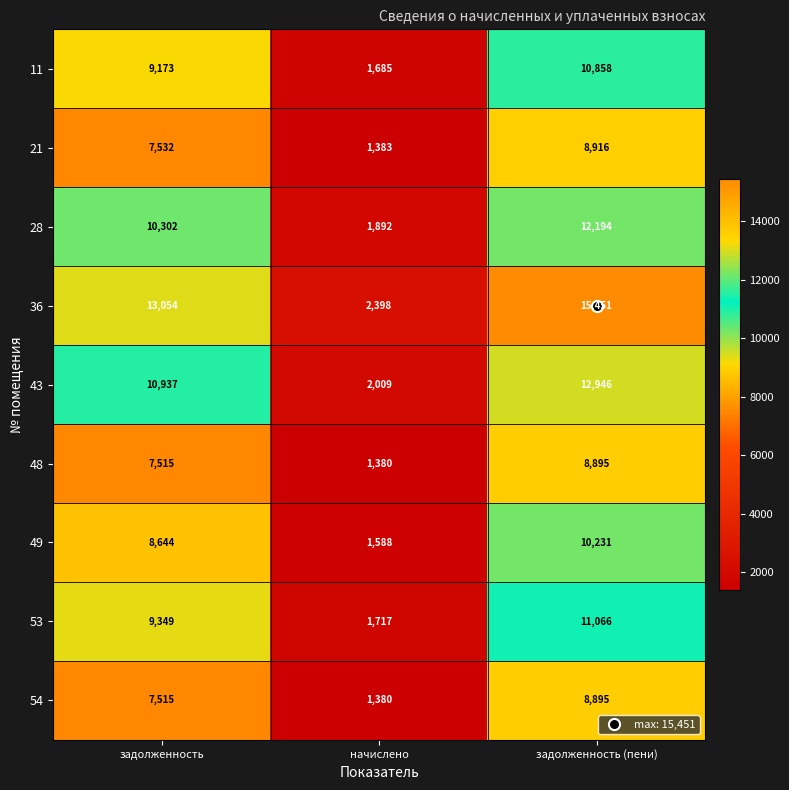

How many categories are shown in the chart?

3